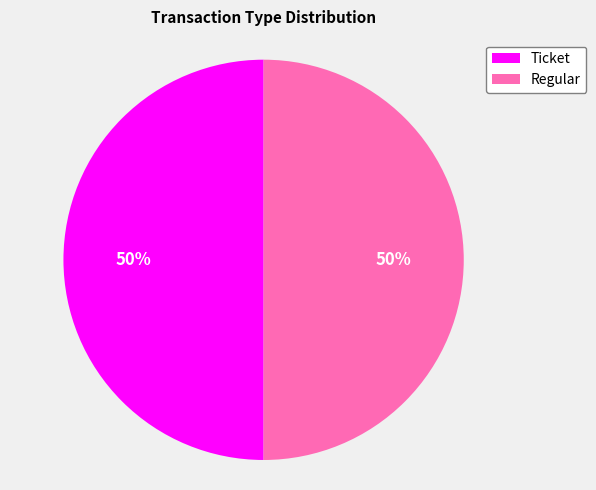

Is it true that Regular is 64% of the pie?

False